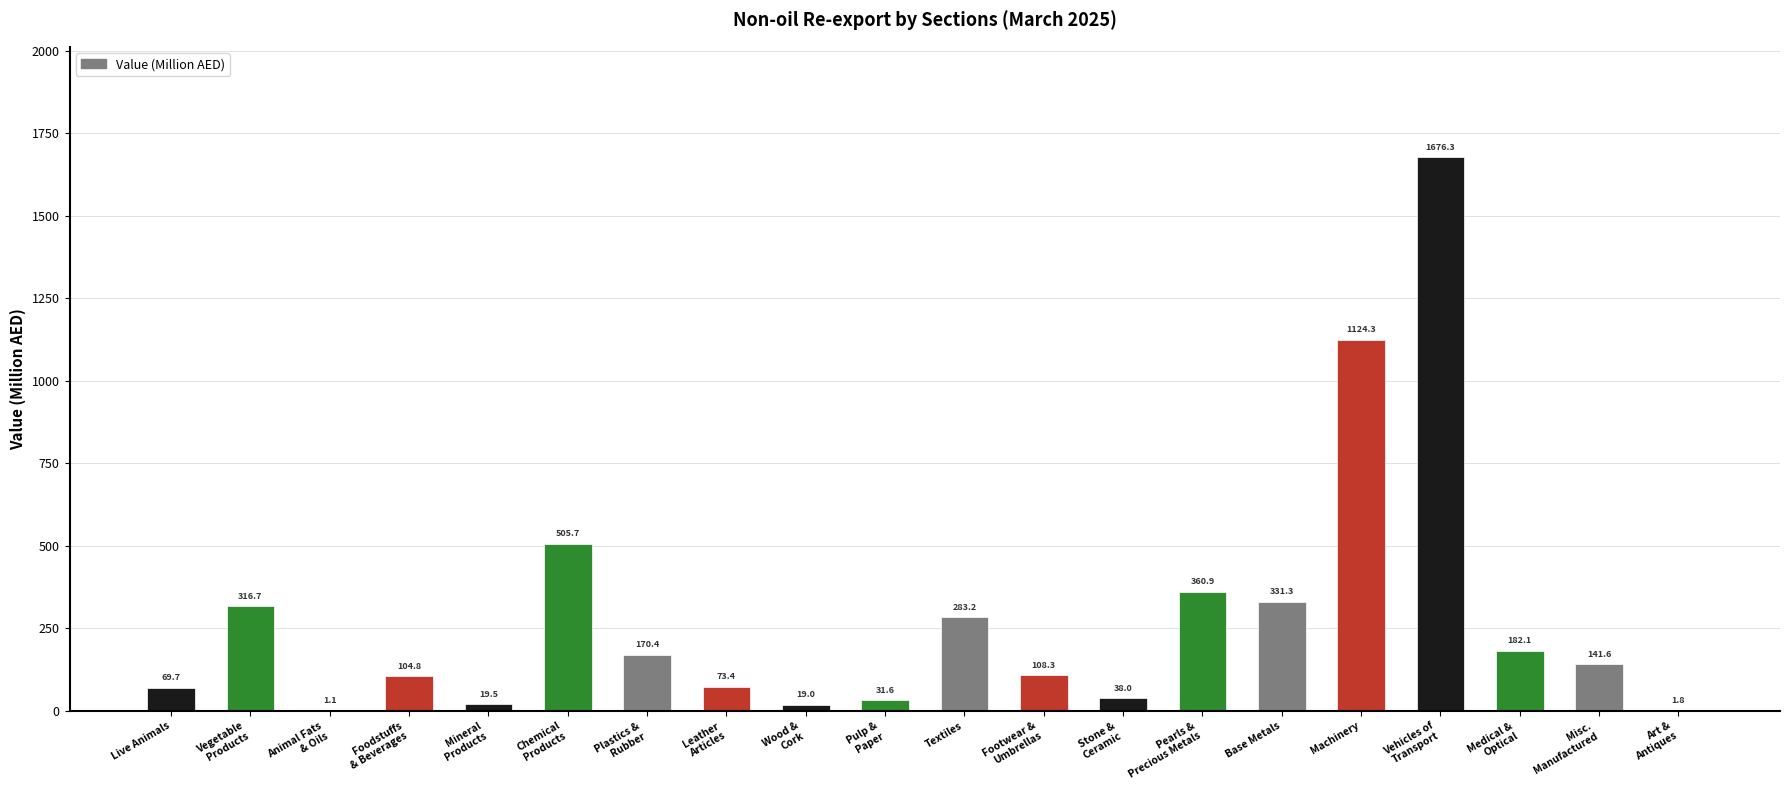

What is the difference between the values at Base Metals and Textiles?

48.1